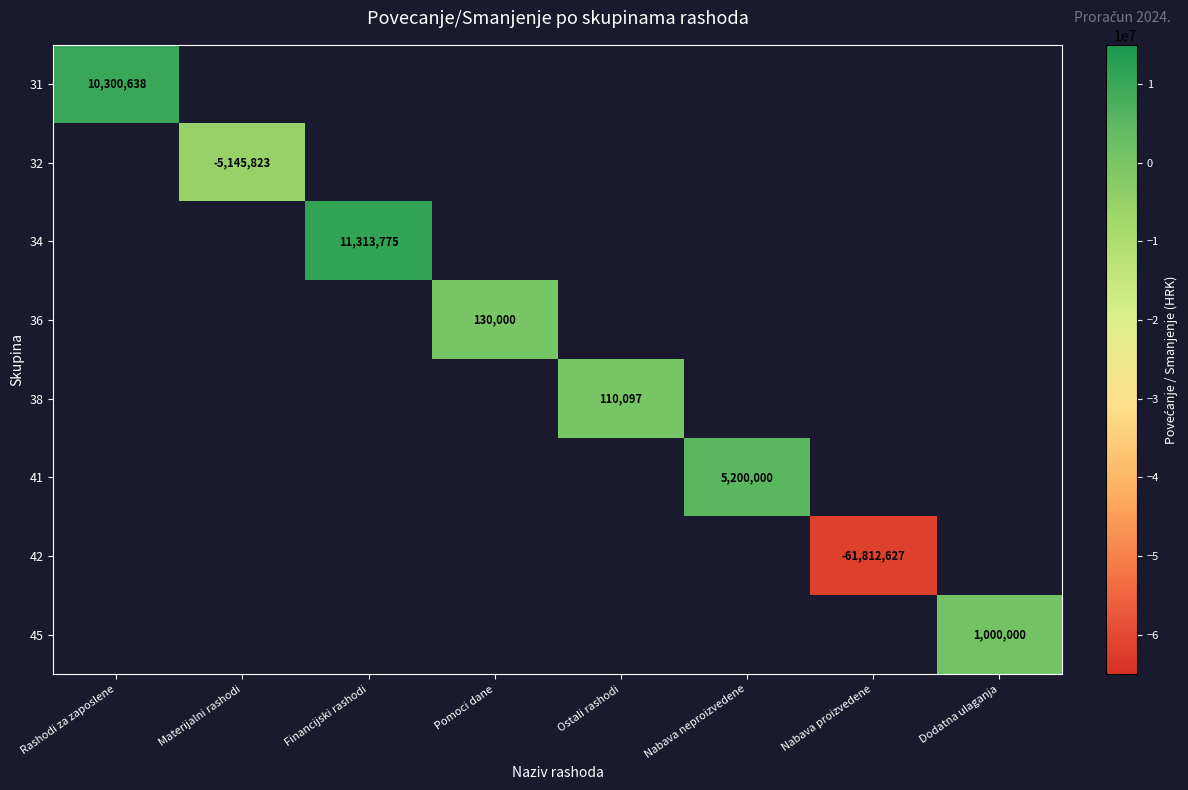

Is it true that 38 equals 150606 at Ostali rashodi?

False